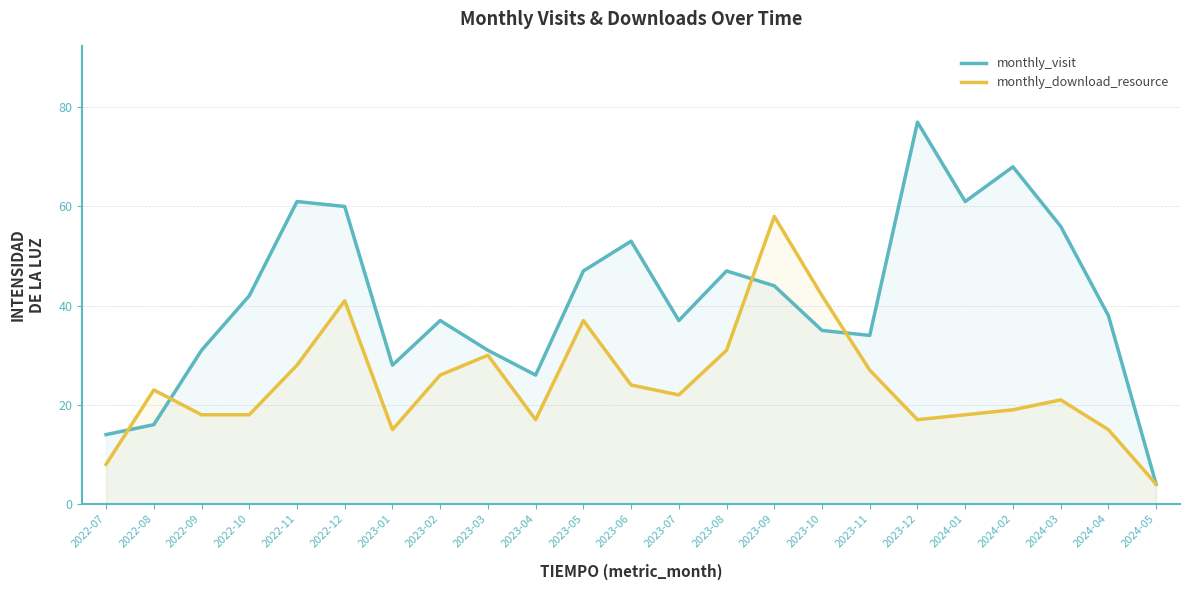

What is the difference between the maximum and minimum values in the monthly_download_resource series?

54